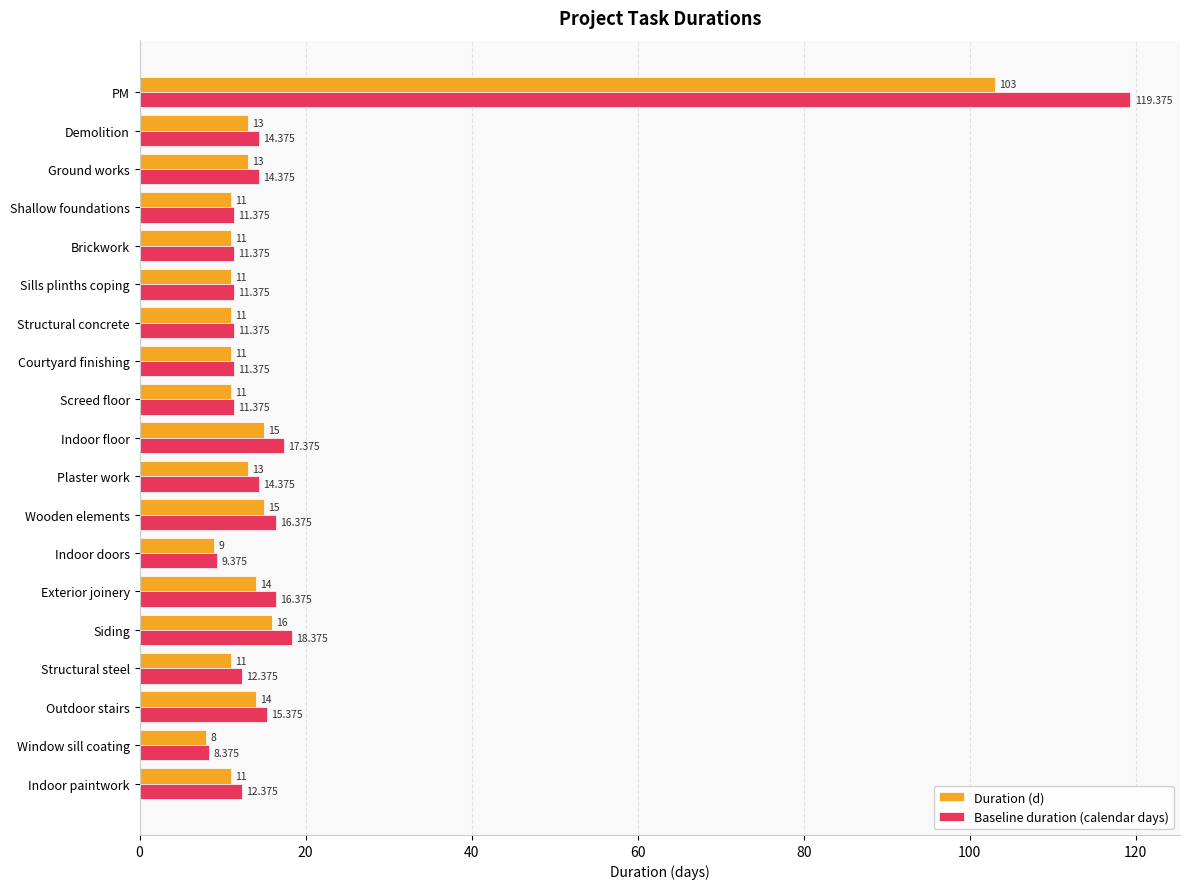

Which series has the largest range (max minus min)?

Baseline duration (calendar days)